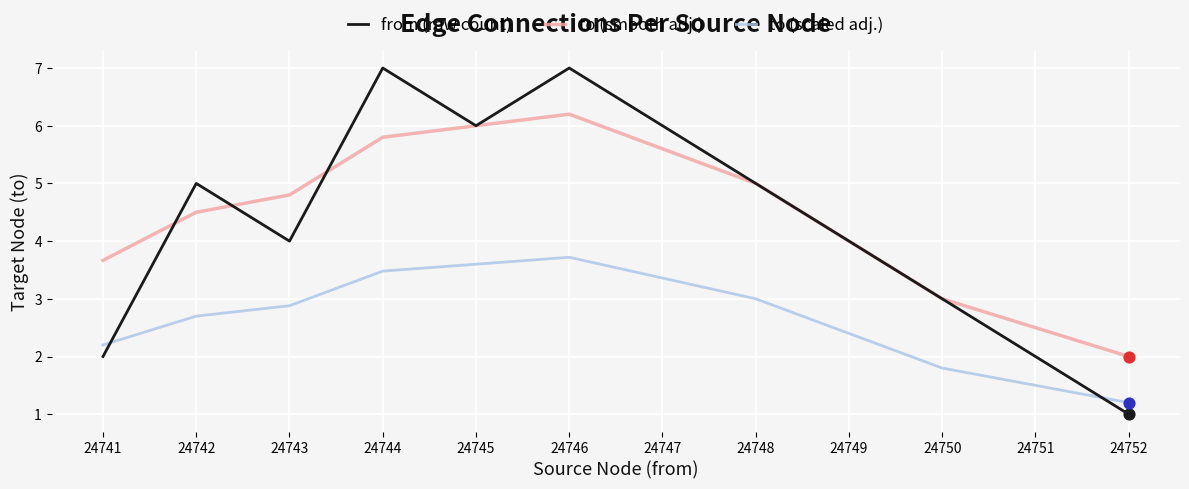

Is the value of to (smooth adj.) at 24747 greater than the value of from (raw count) at 24741?

Yes